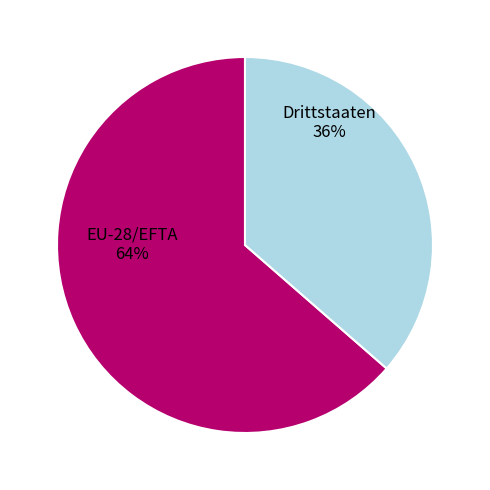

To the nearest percent, what is the average slice percentage?

50%